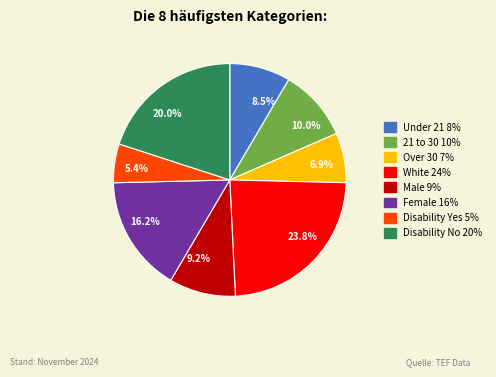

Does any single category account for the majority?

No